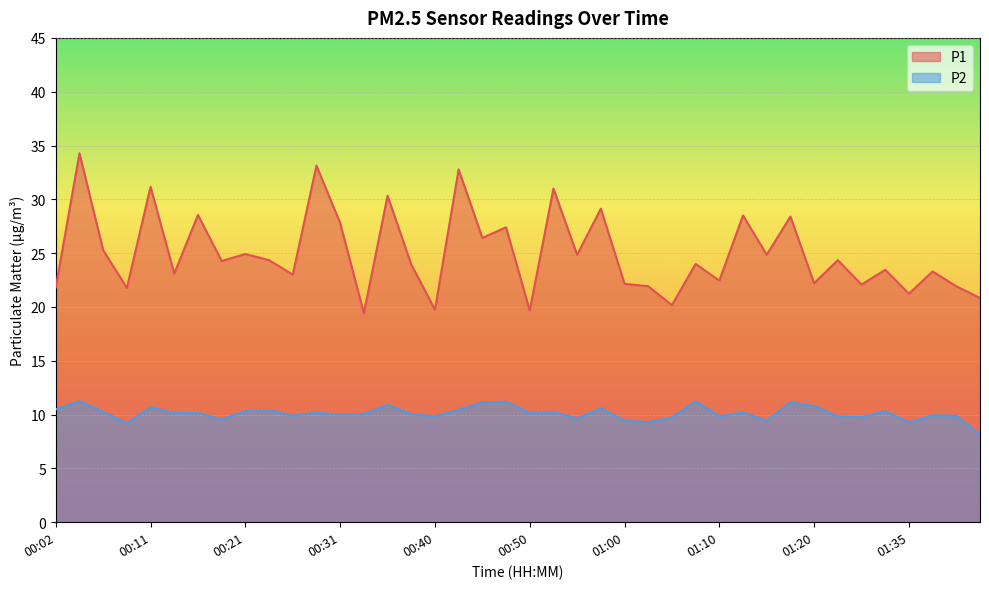

List the series in order of their overall mean, lowest first.

P2, P1